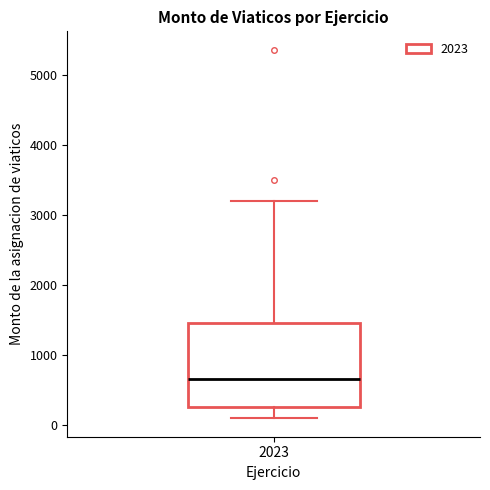

Transcribe this box plot: give where the median line is, the range the box spans, and where the two whiskers end, as read against the y-axis. The values are not printed on the chart, so give them approximately, as read against the axis.

median 700, box 300 to 1500, whiskers 100 to 3200